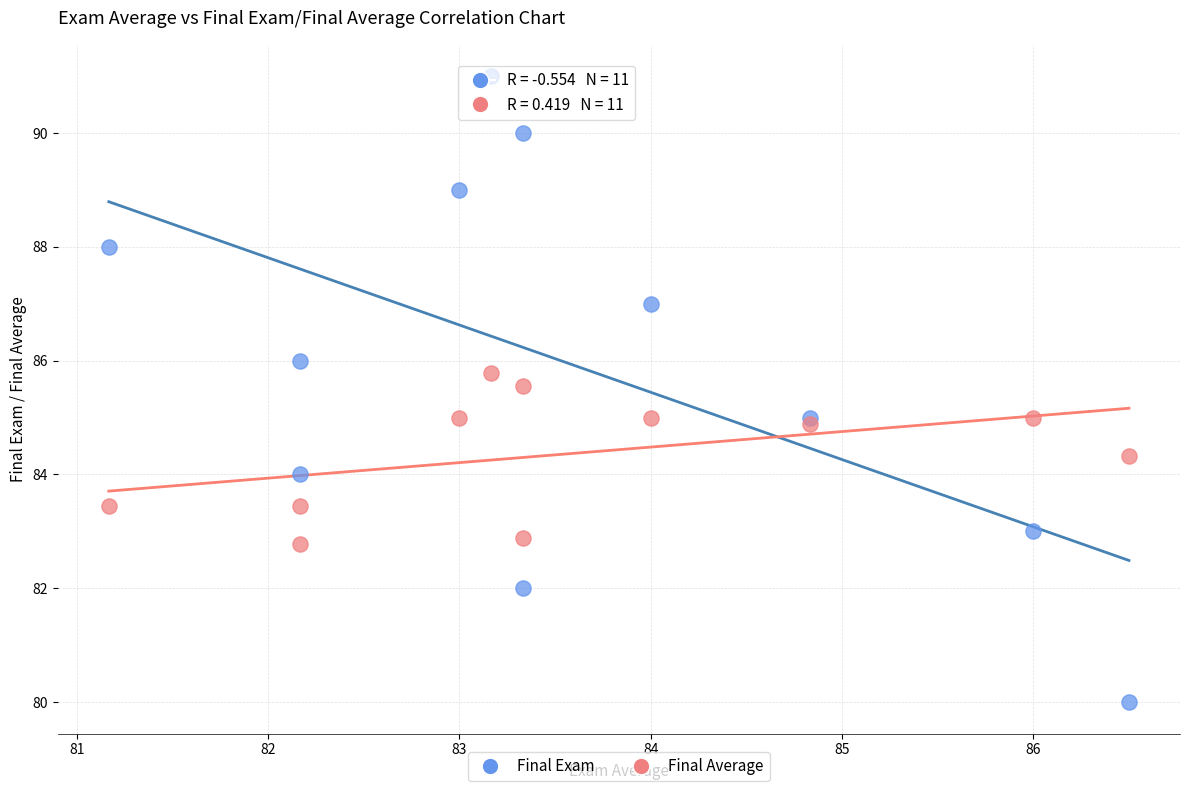

Which series has the largest Y range (max minus min)?

Final Exam